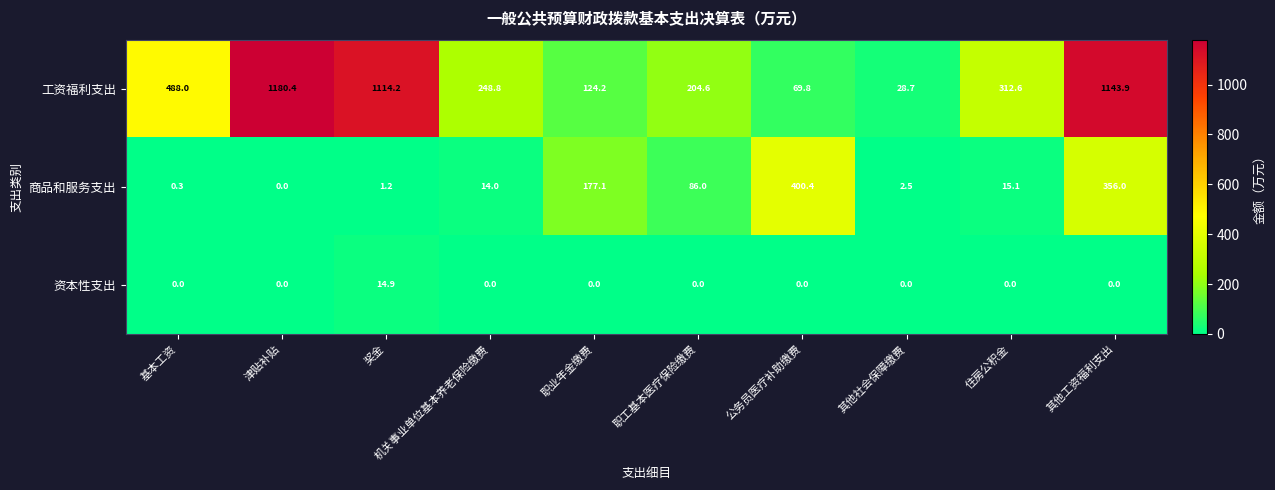

What is the sum of all 商品和服务支出 values?

1052.6